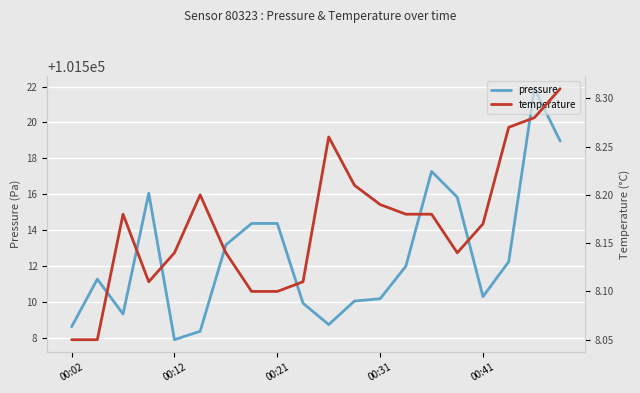

List the series in order of their peak value, lowest first.

temperature, pressure